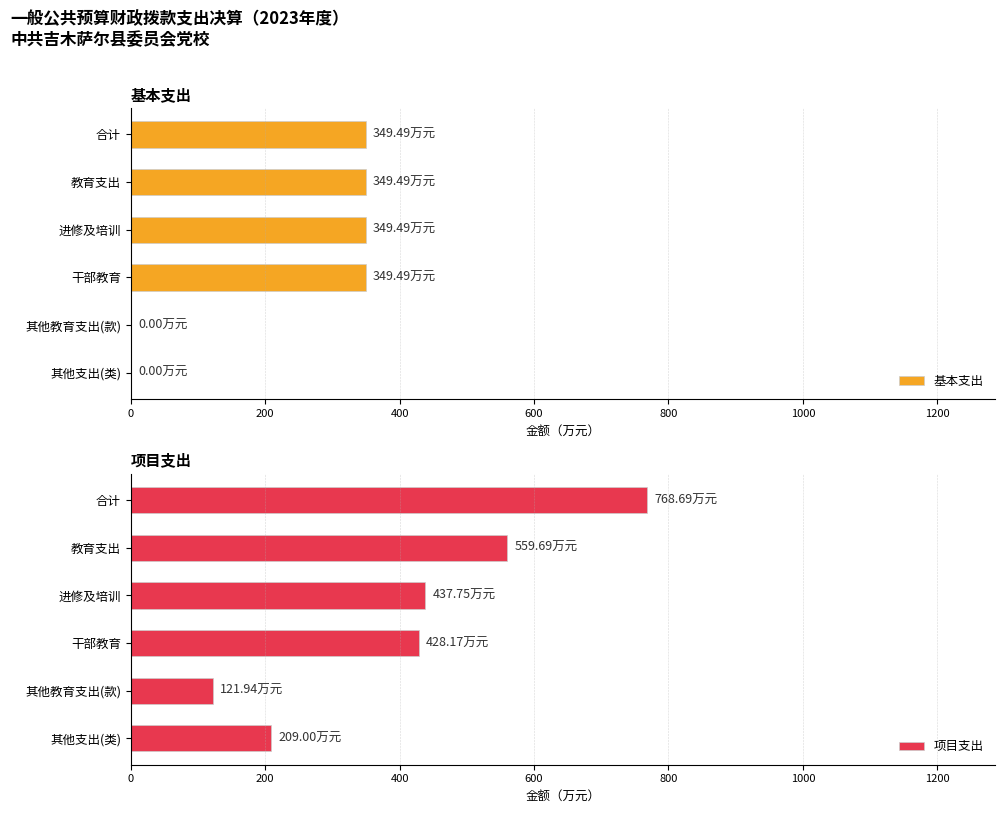

Which series has the largest total across all categories?

项目支出